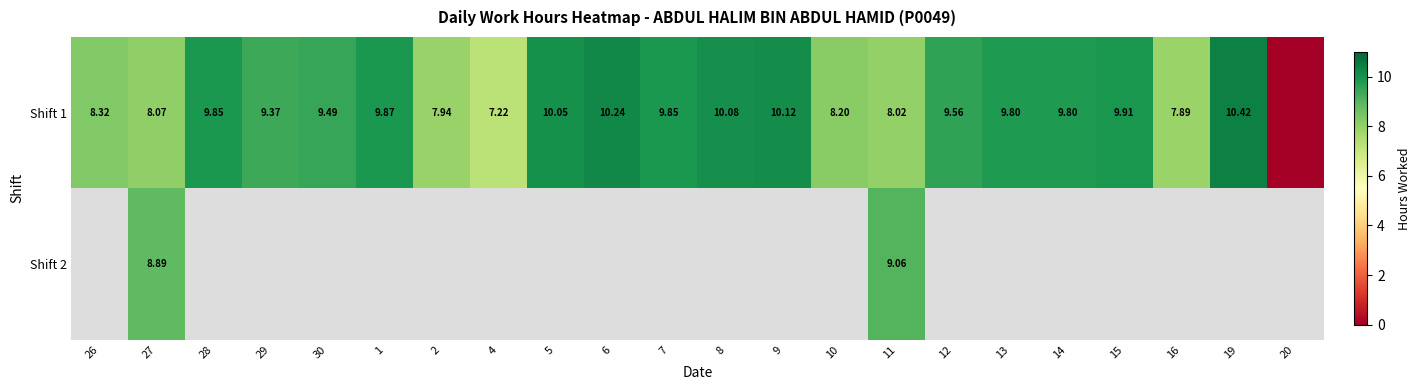

Between 8 and 5, which is larger?

8